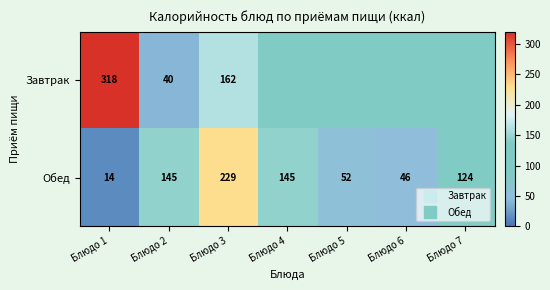

Which series has the largest range (max minus min)?

Завтрак